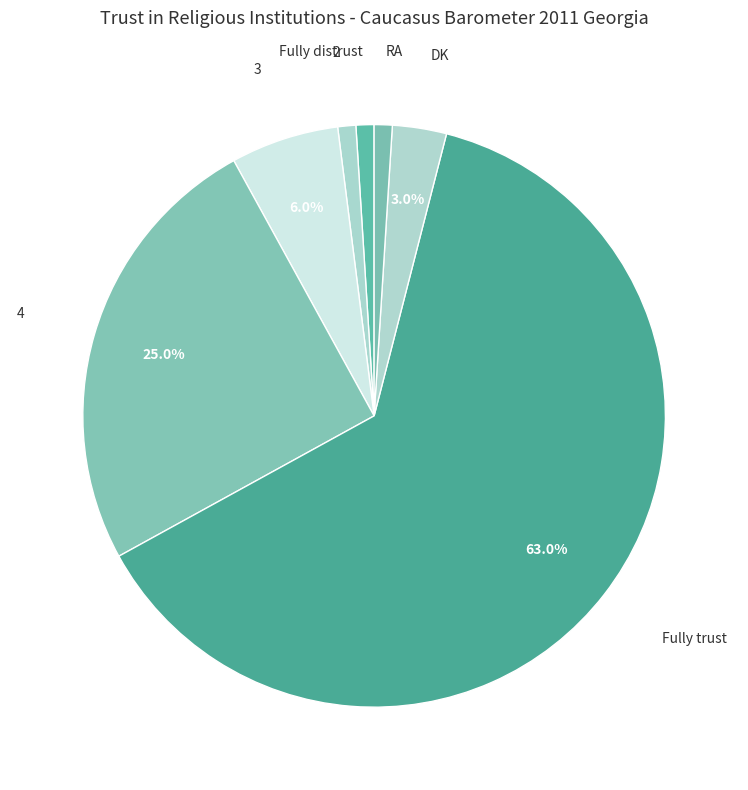

What is the ratio of the value at Fully distrust to the value at RA?

1.0